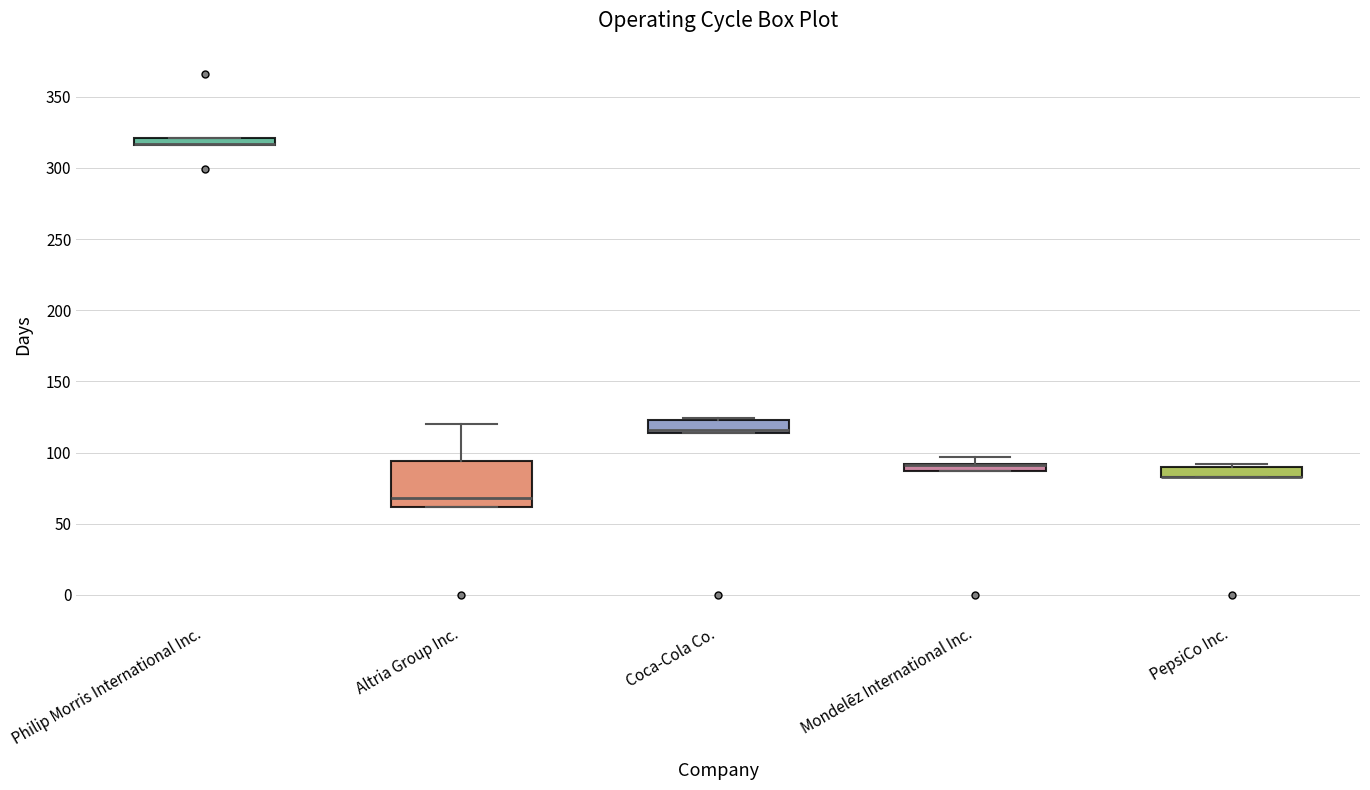

Which box is the tallest, from its lower edge to its upper edge?

Altria Group Inc.